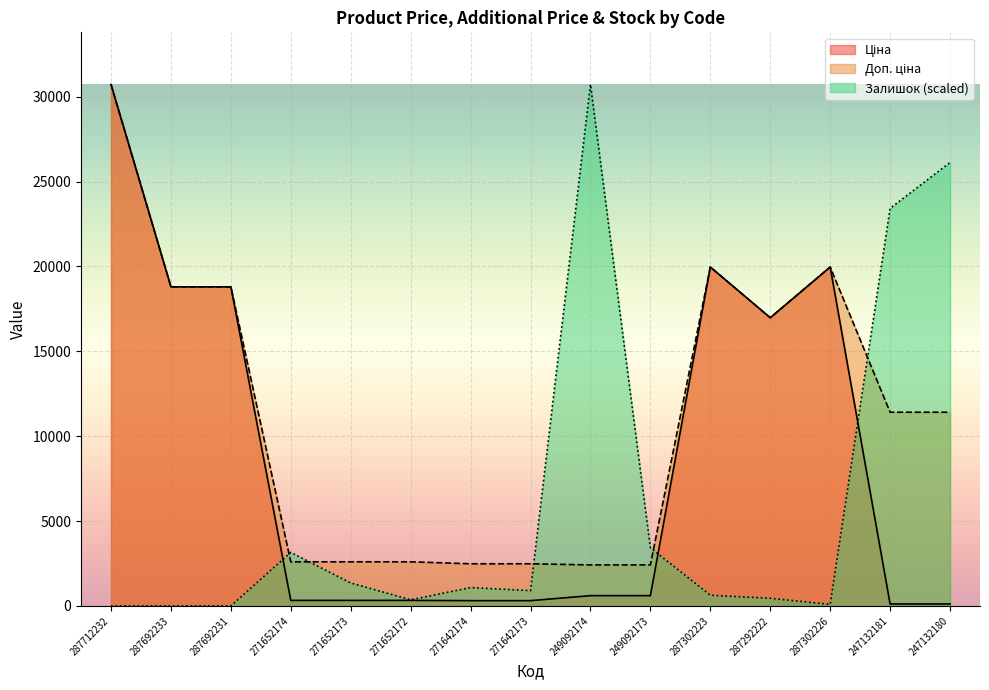

What value does the Доп. ціна series have at 271652172?

2598.3